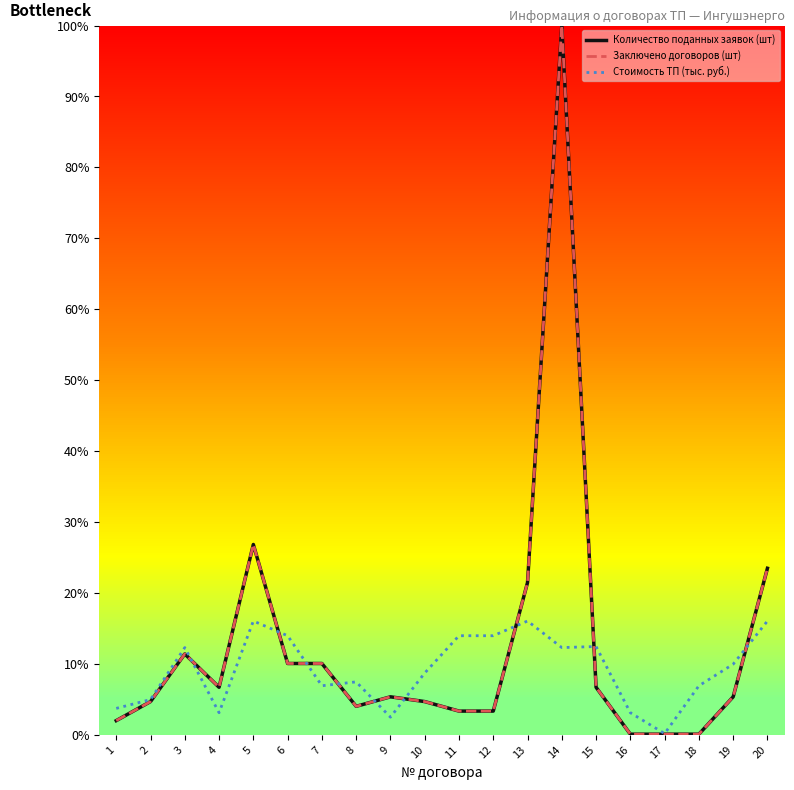

Which series has the largest total across all categories?

Количество поданных заявок (шт)